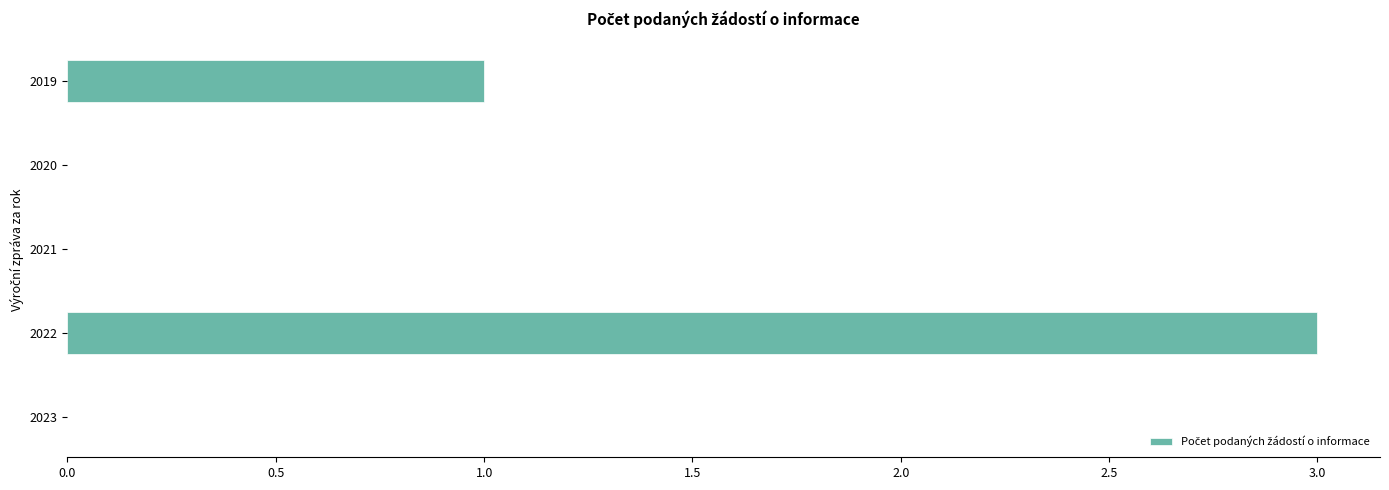

True or false: the data shows 3 at 2022.

True